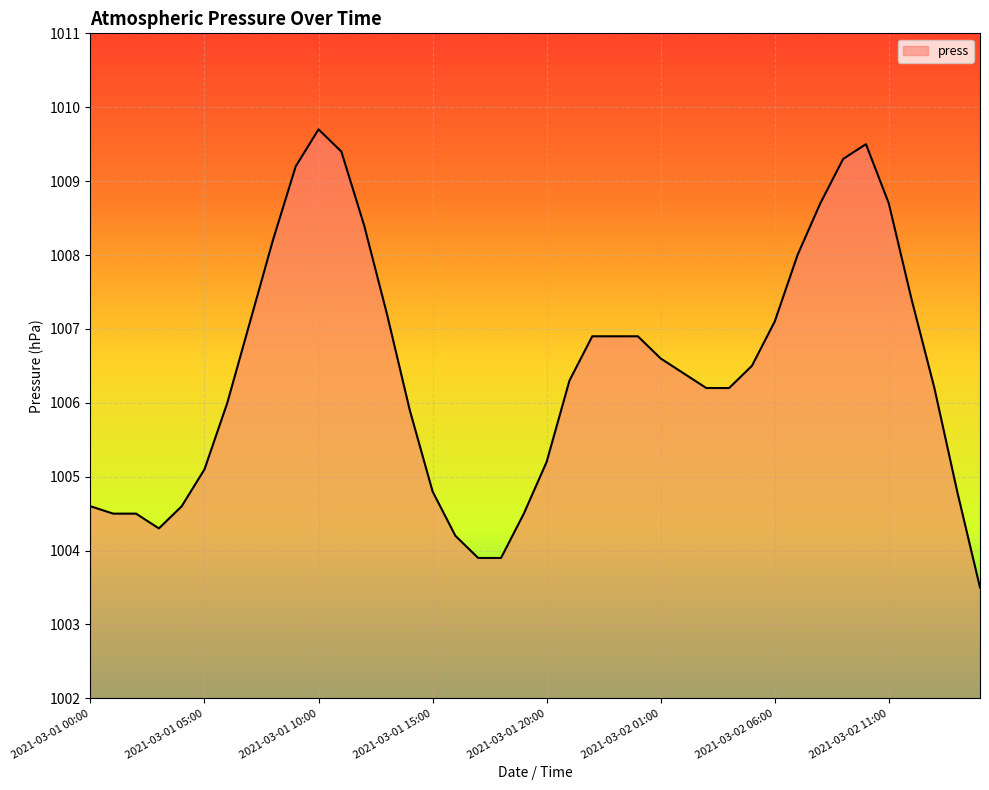

What is the smallest value displayed?

1003.5